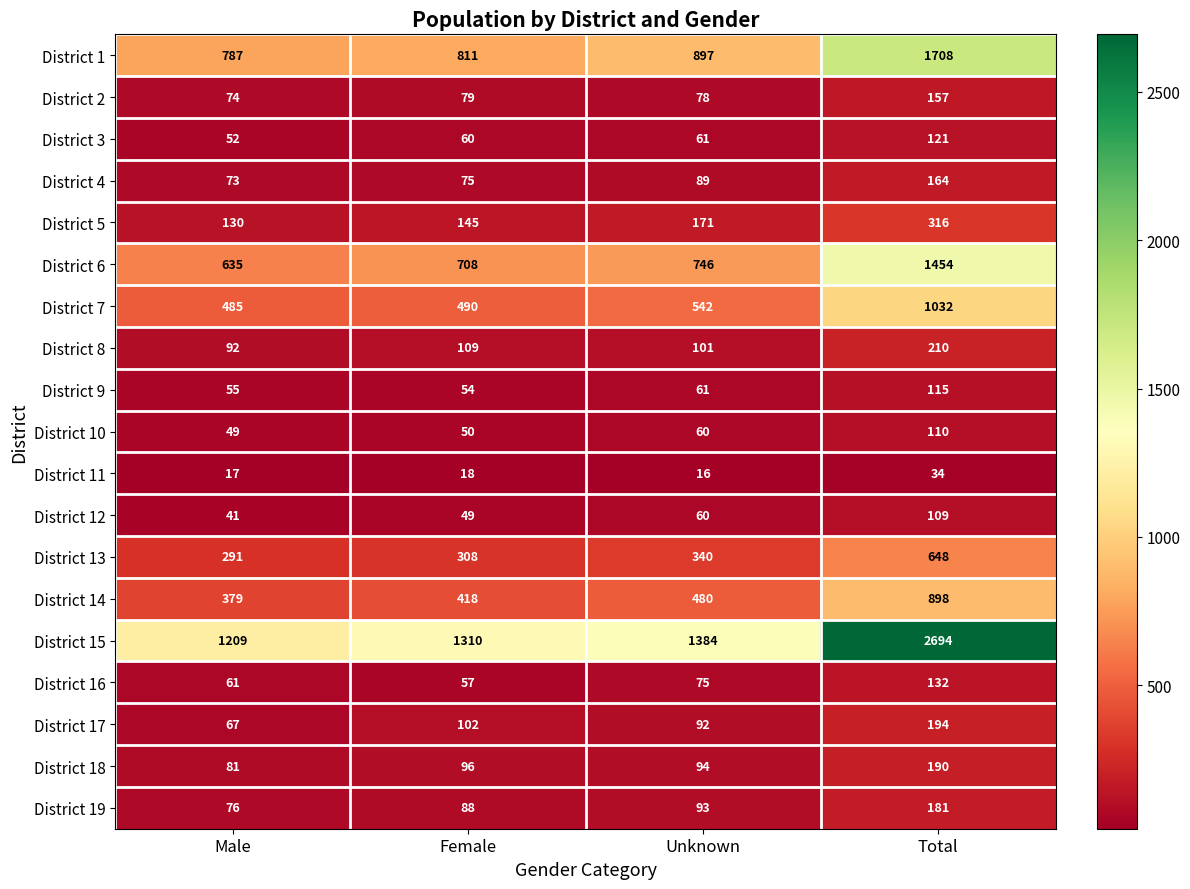

The District 15 series shows 2694 at Total. True or false?

True